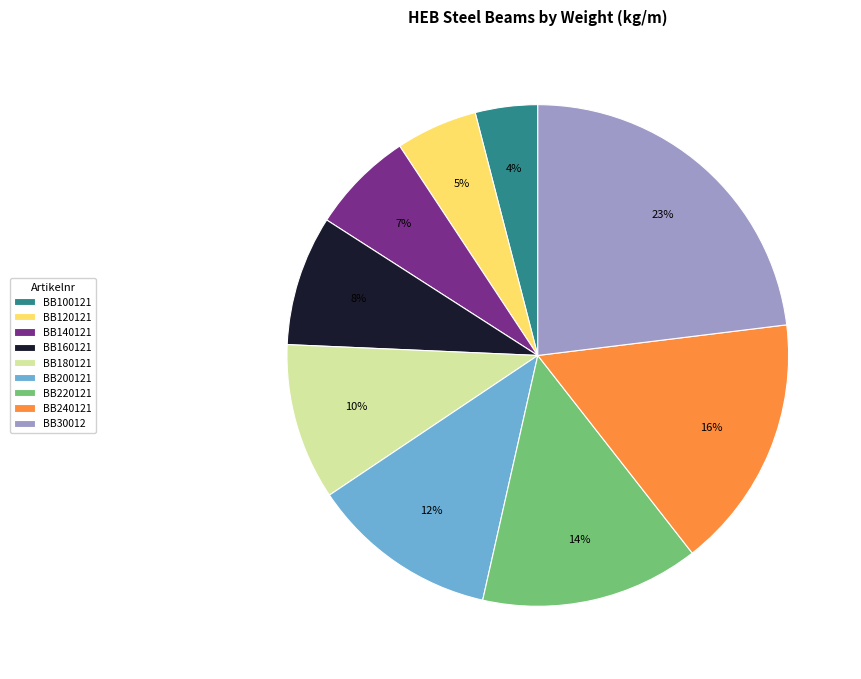

Is the sum of BB100121 and BB140121 greater than half?

No